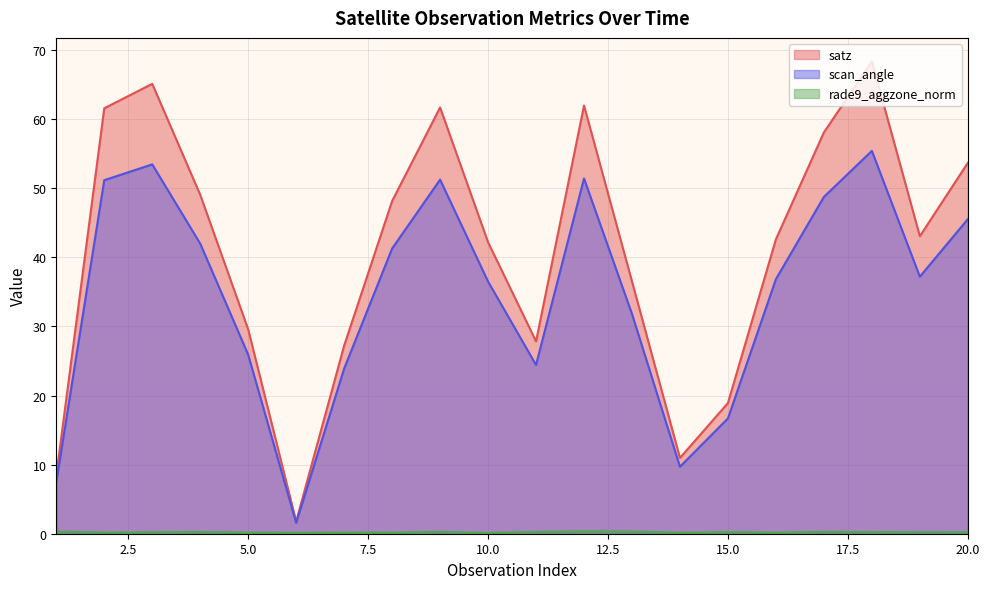

Rank the series by their maximum value, from lowest to highest.

rade9_aggzone_norm, scan_angle, satz